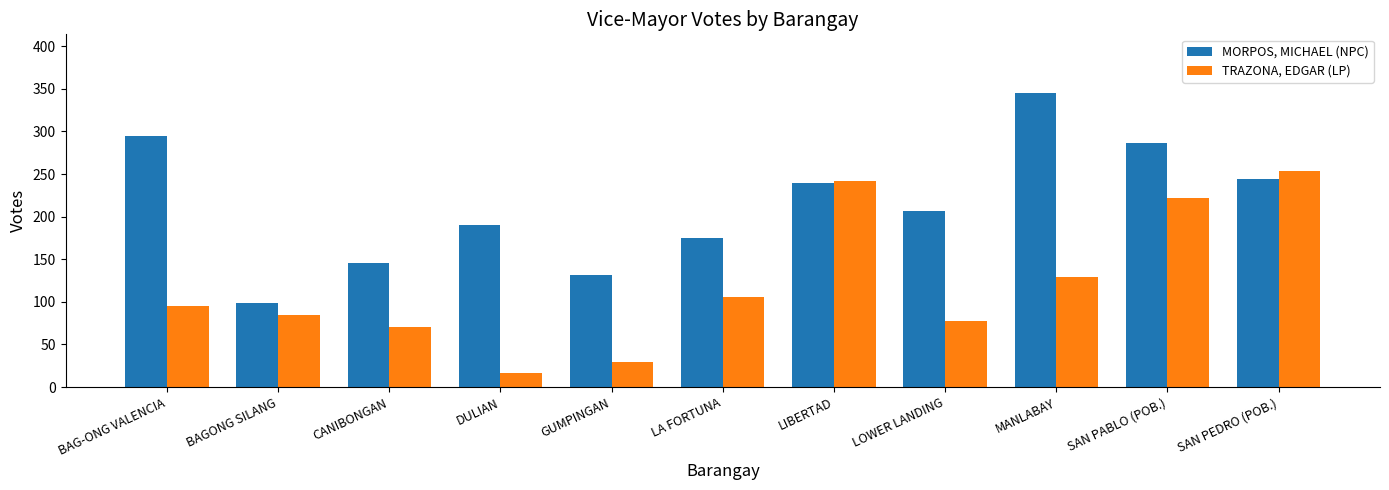

Rank the categories by MORPOS, MICHAEL (NPC) value from lowest to highest.

BAGONG SILANG, GUMPINGAN, CANIBONGAN, LA FORTUNA, DULIAN, LOWER LANDING, LIBERTAD, SAN PEDRO (POB.), SAN PABLO (POB.), BAG-ONG VALENCIA, MANLABAY